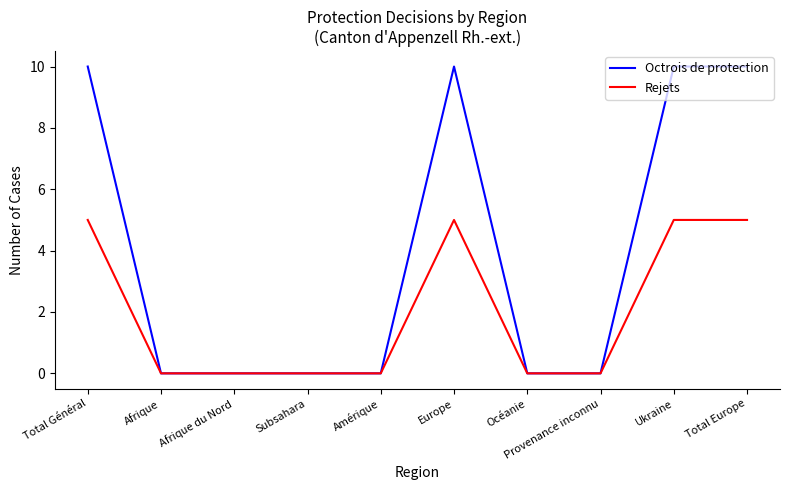

Which series has the largest range (max minus min)?

Octrois de protection